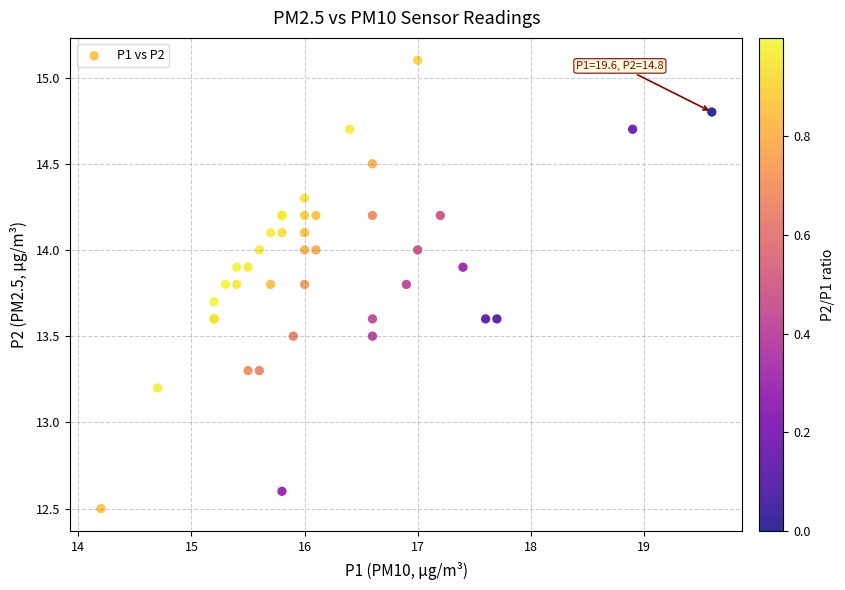

What Y value in the scatter plot is closest to 13?

13.2